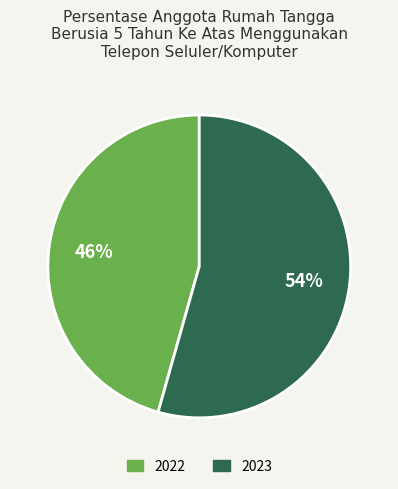

True or false: 2022 accounts for 59% of the total.

False